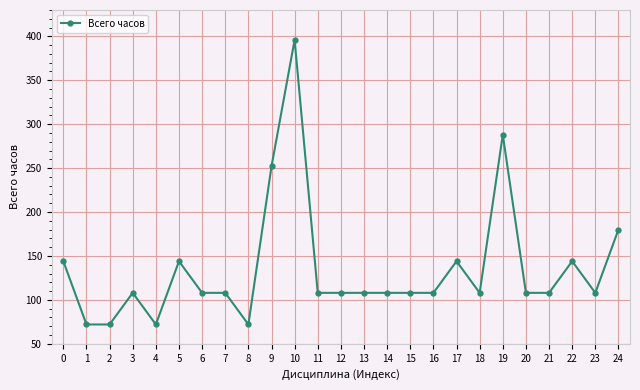

What is the smallest value displayed?

72